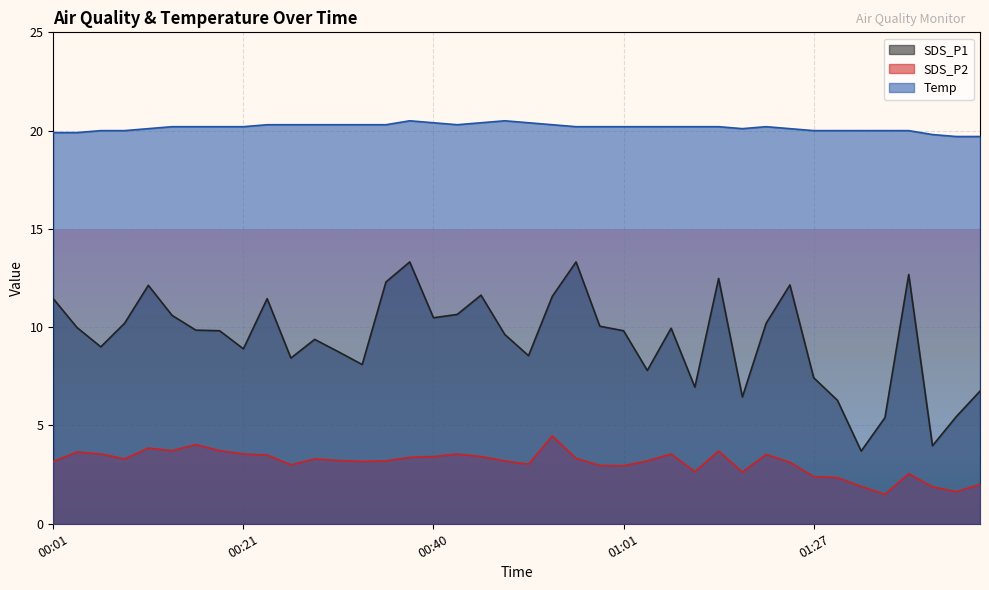

Which has a higher value, 01:32 or 01:06?

01:06